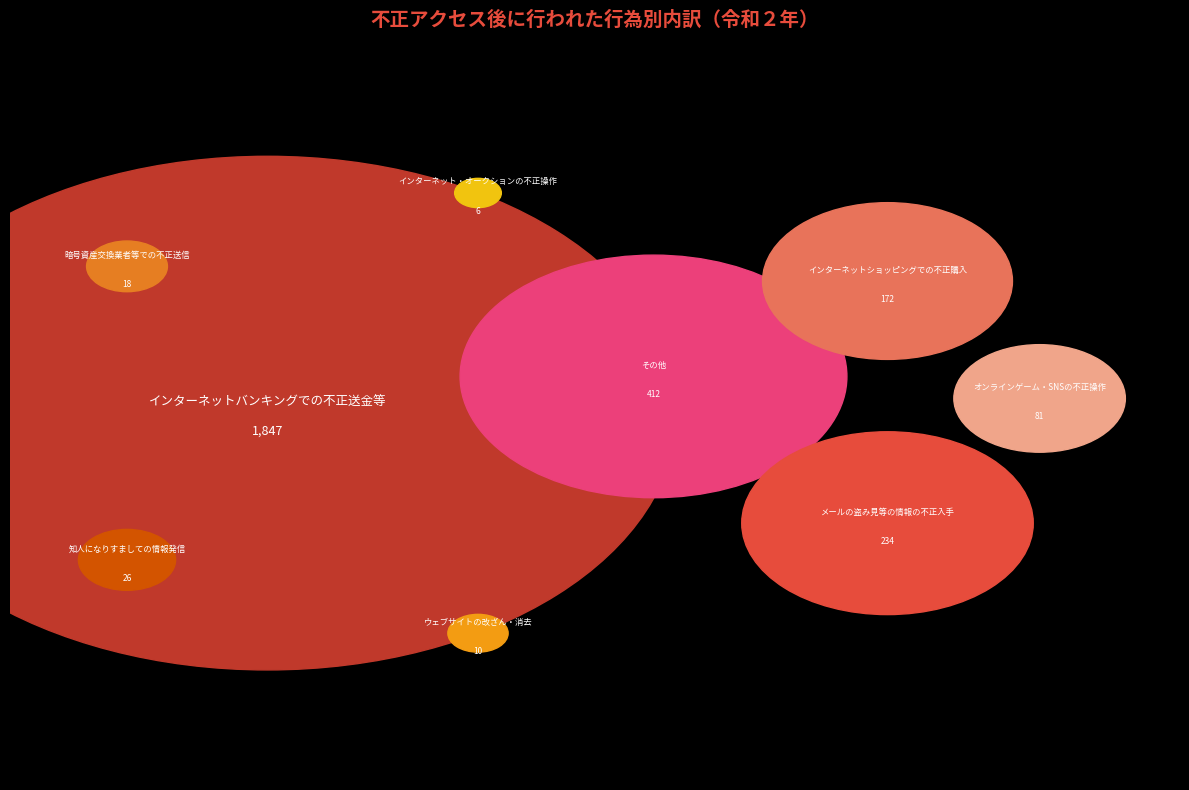

What is the largest slice in the pie chart?

インターネットバンキングでの不正送金等